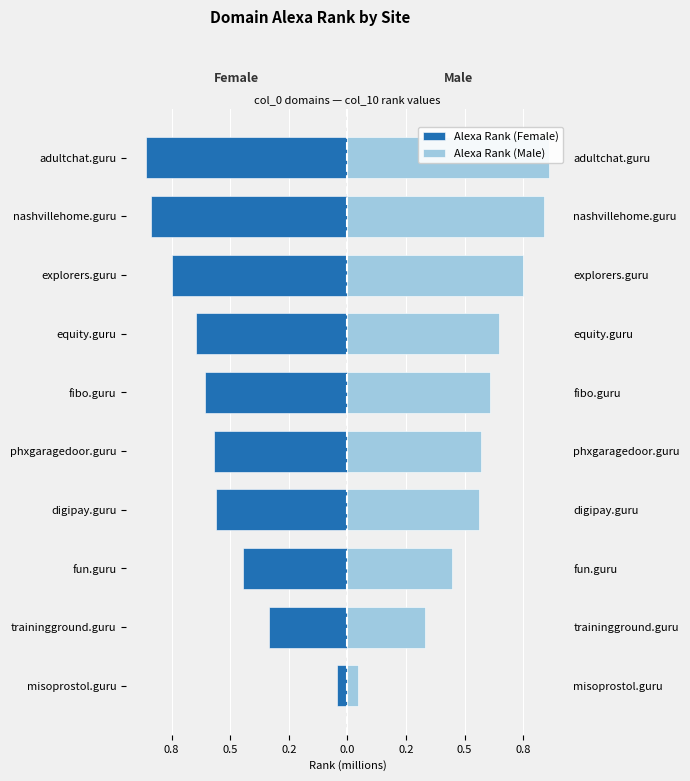

The value of Alexa Rank (Female) at explorers.guru is -0.5. True or false?

False